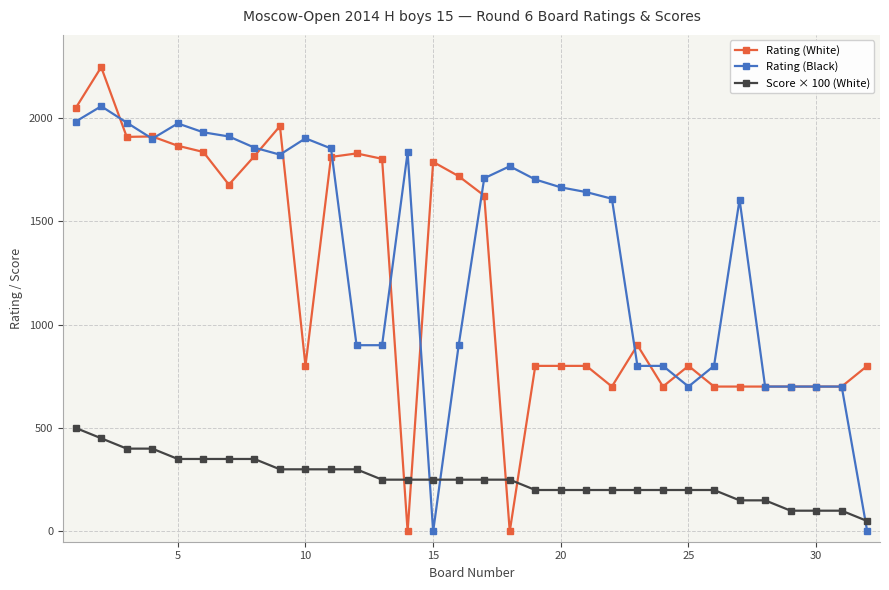

Which series has the widest spread of values?

Rating (White)